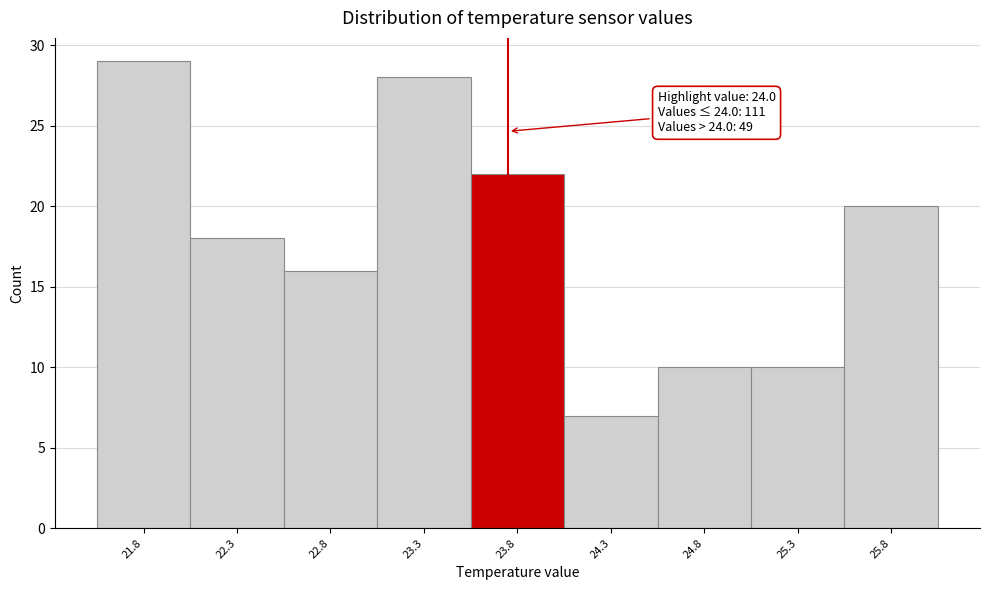

Reading left to right, extract all data points from this chart.

21.8=29	22.3=18	22.8=16	23.3=28	23.8=22	24.3=7	24.8=10	25.3=10	25.8=20